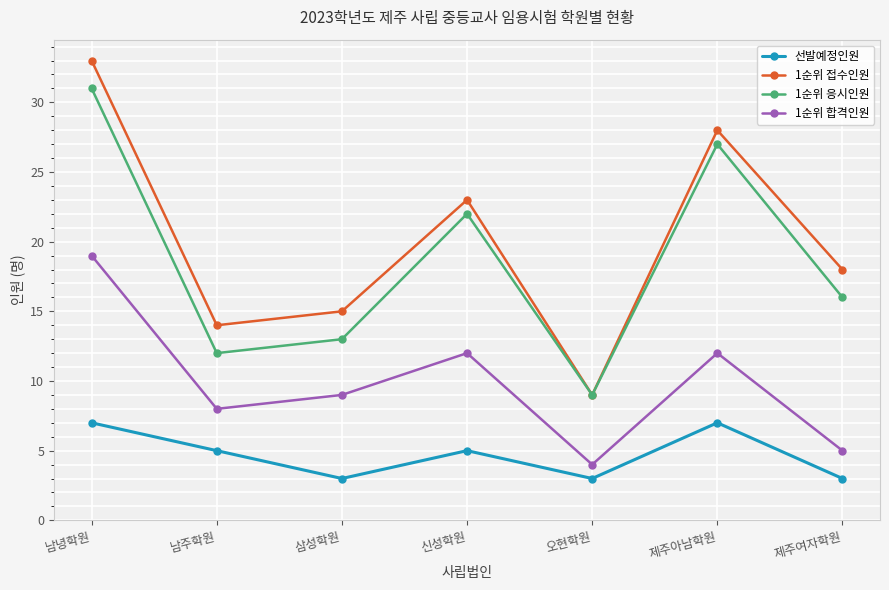

Does the chart have visible grid lines?

Yes